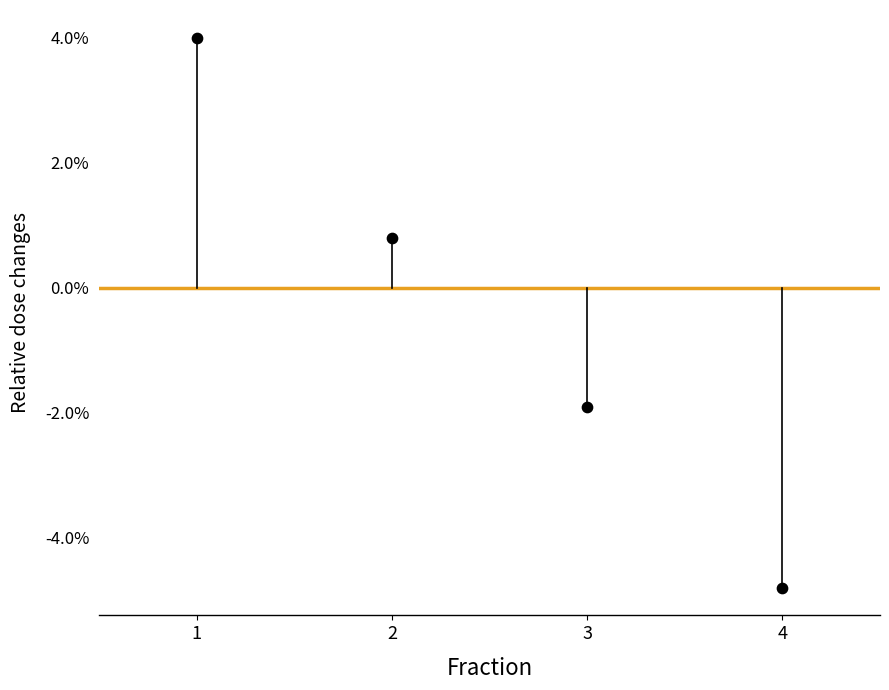

What Y value in the scatter plot is closest to 0?

0.8